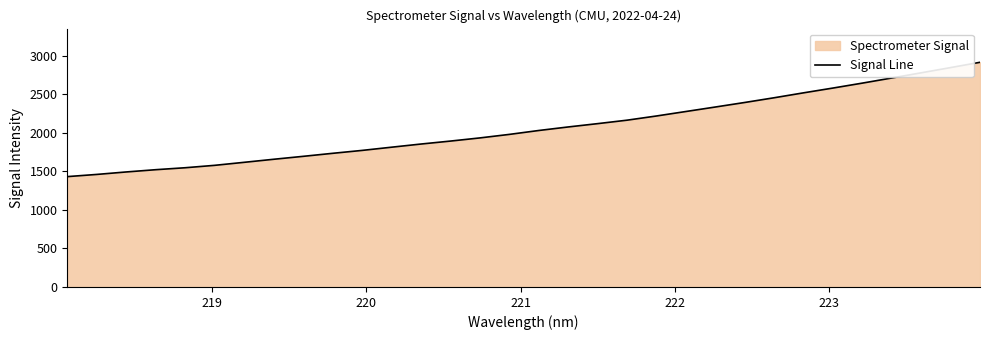

What is the maximum value shown in the chart?

2912.3